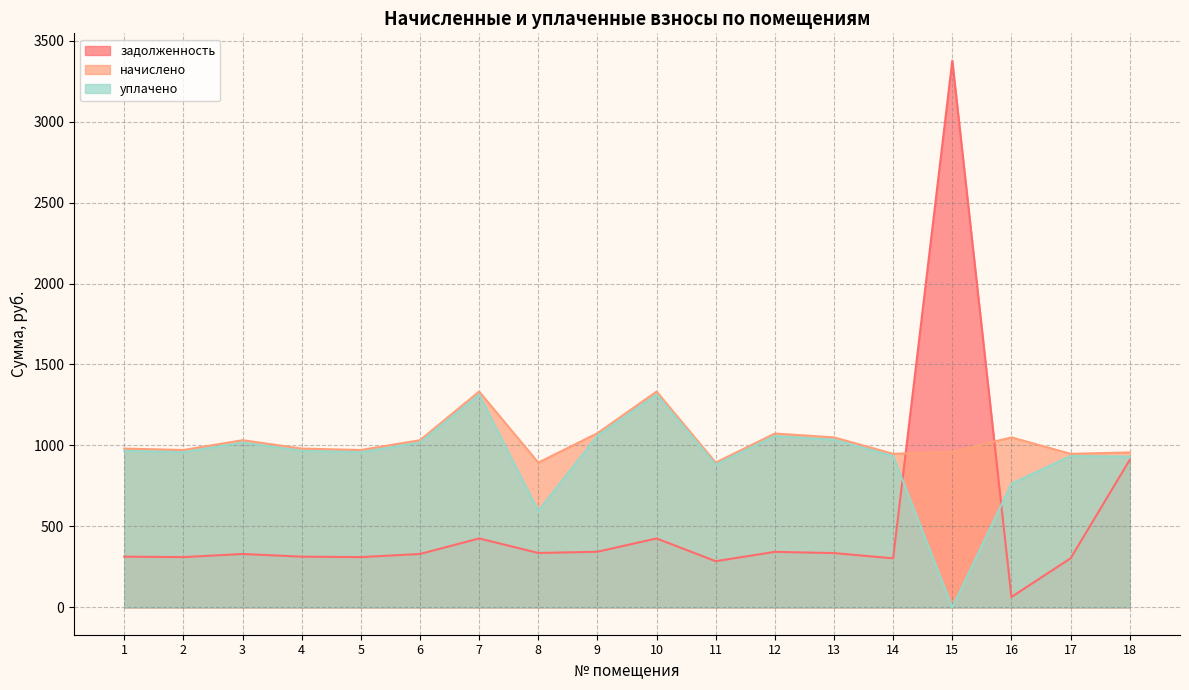

Which series has the largest total across all categories?

начислено